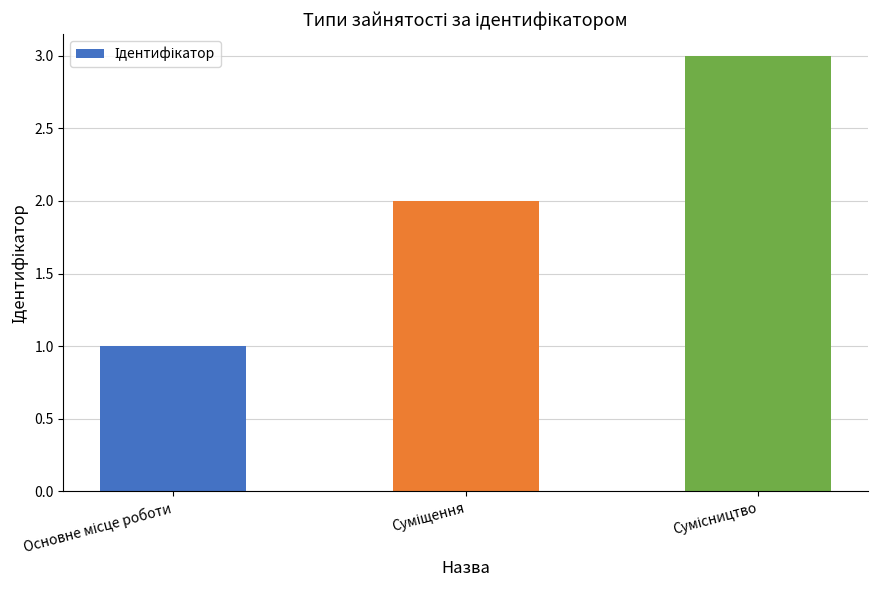

What is the greatest value displayed?

3